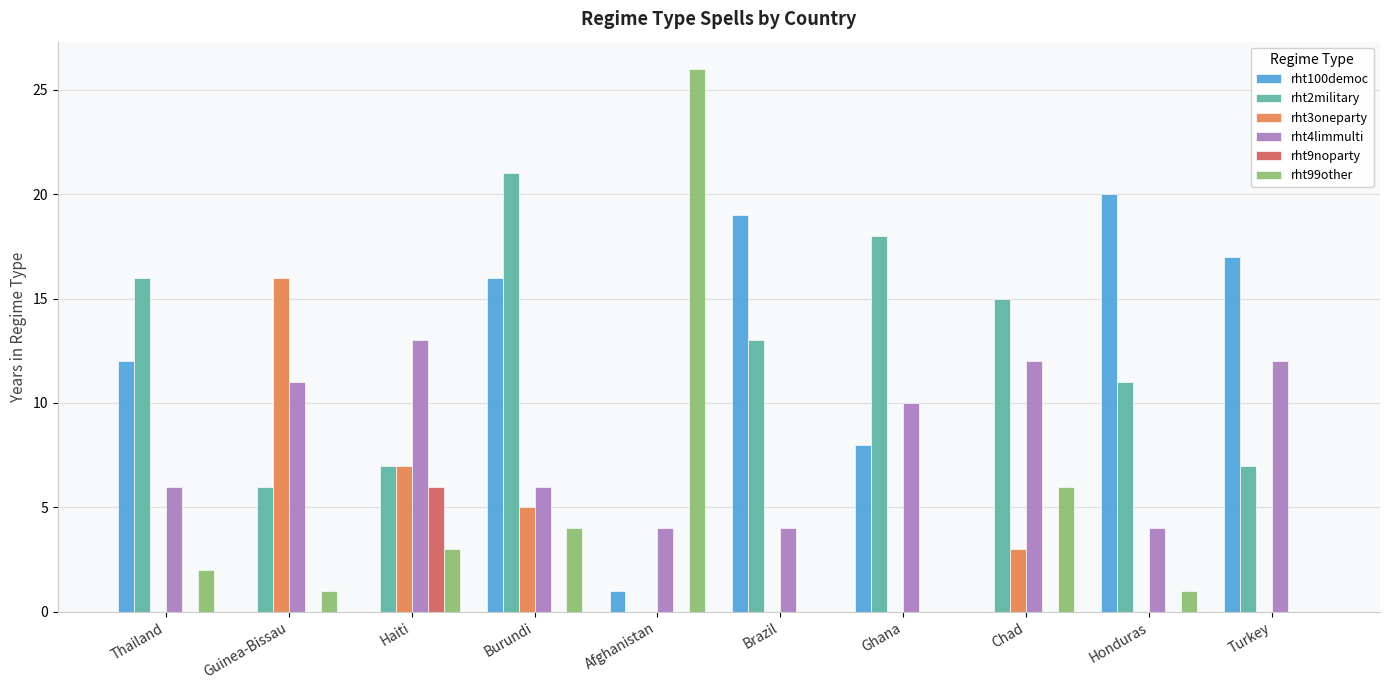

At which category does the chart reach its peak across all series?

Afghanistan